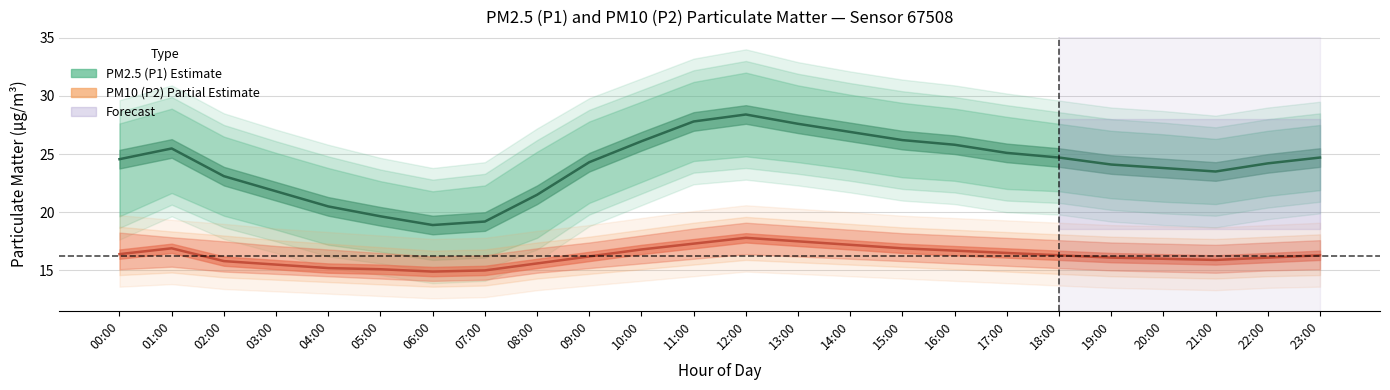

True or false: PM2.5 (P1) Estimate and PM10 (P2) Estimate based on partial data intersect in this chart.

False